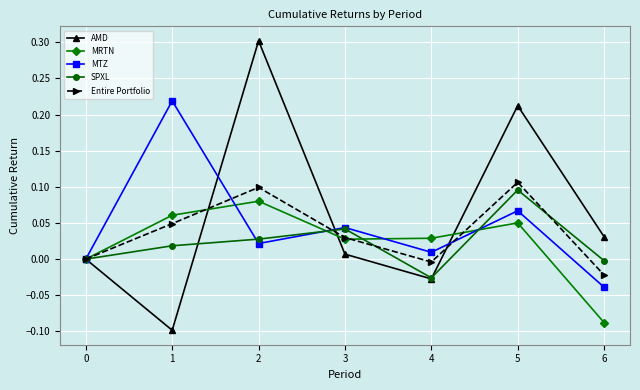

At which category does Entire Portfolio reach its first local valley?

4